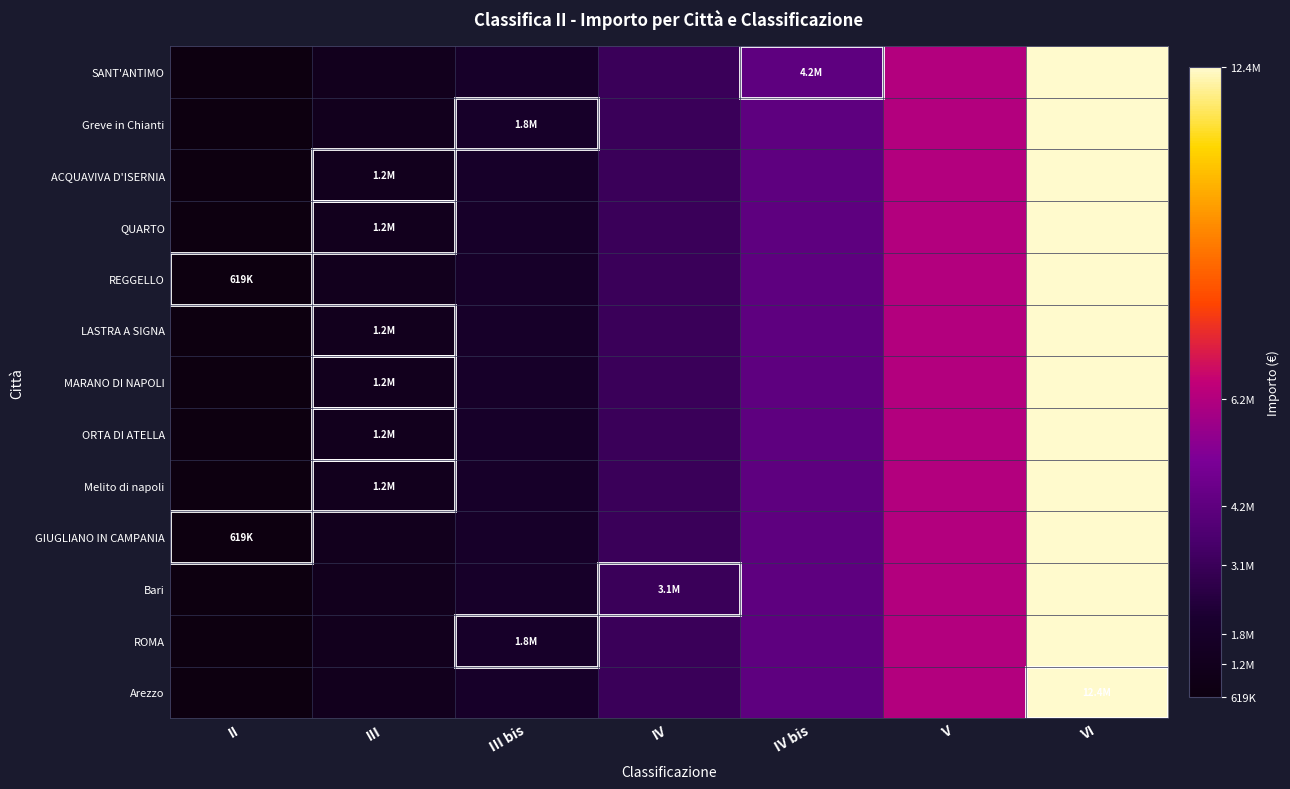

List the series in order of their peak value, highest first.

SANT'ANTIMO, Greve in Chianti, ACQUAVIVA D'ISERNIA, QUARTO, REGGELLO, LASTRA A SIGNA, MARANO DI NAPOLI, ORTA DI ATELLA, Melito di napoli, GIUGLIANO IN CAMPANIA, Bari, ROMA, Arezzo